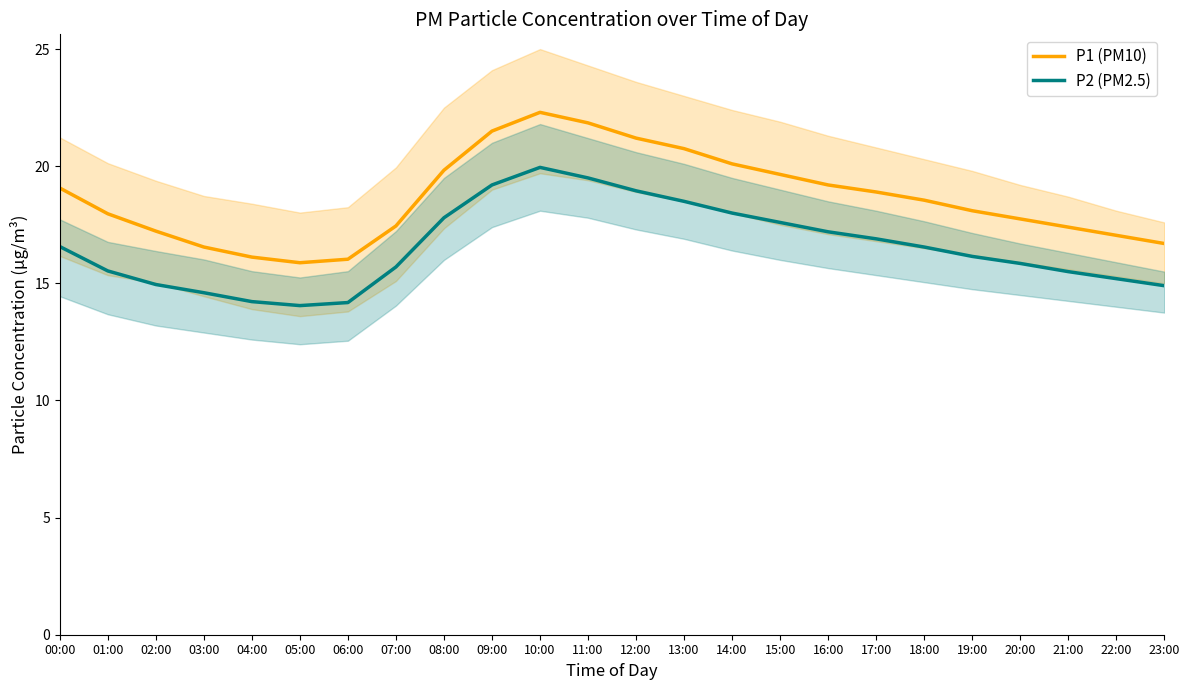

How many data points does each series have?

24